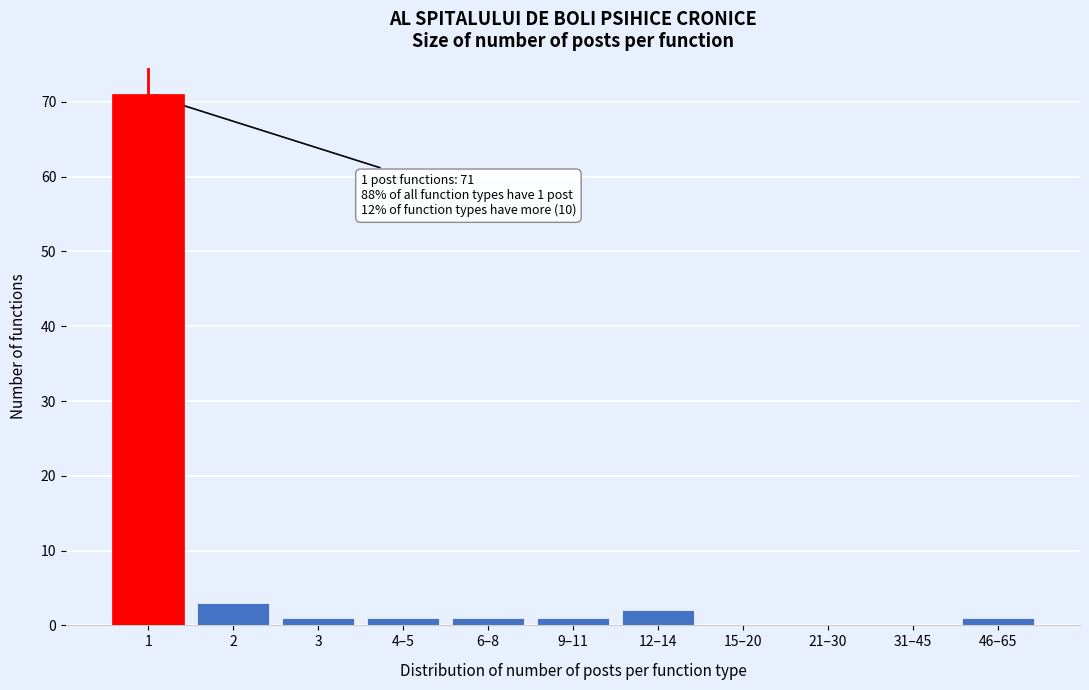

Reading left to right, list all the values displayed in this chart.

1=71	2=3	3=1	4–5=1	6–8=1	9–11=1	12–14=2	15–20=0	21–30=0	31–45=0	46–65=1